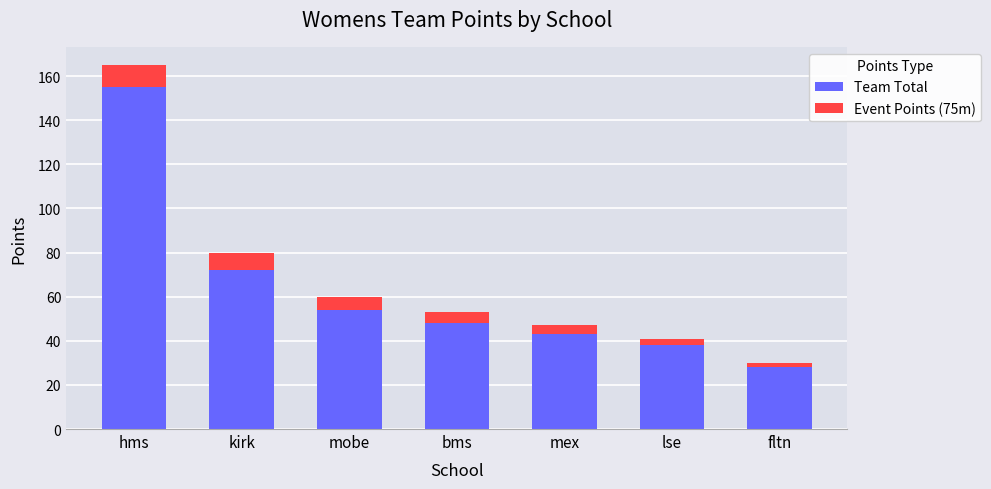

Does the chart contain any negative values?

No